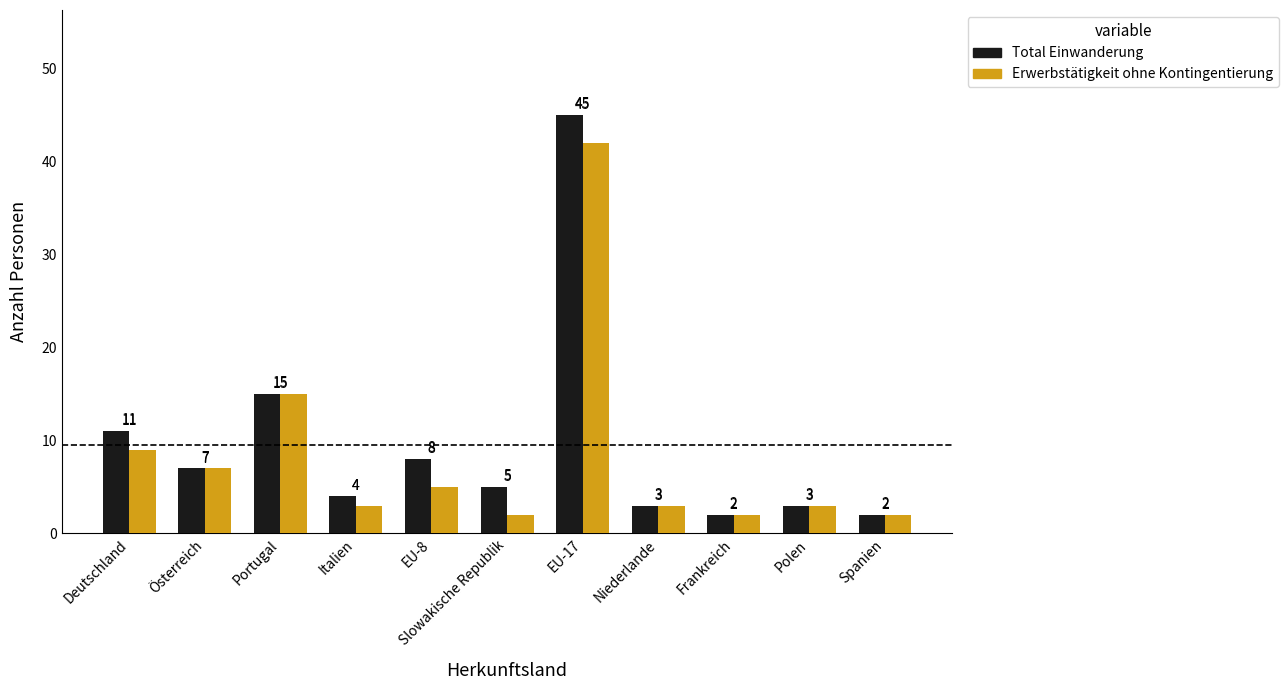

What is the difference between the maximum and minimum values in the Total Einwanderung series?

43